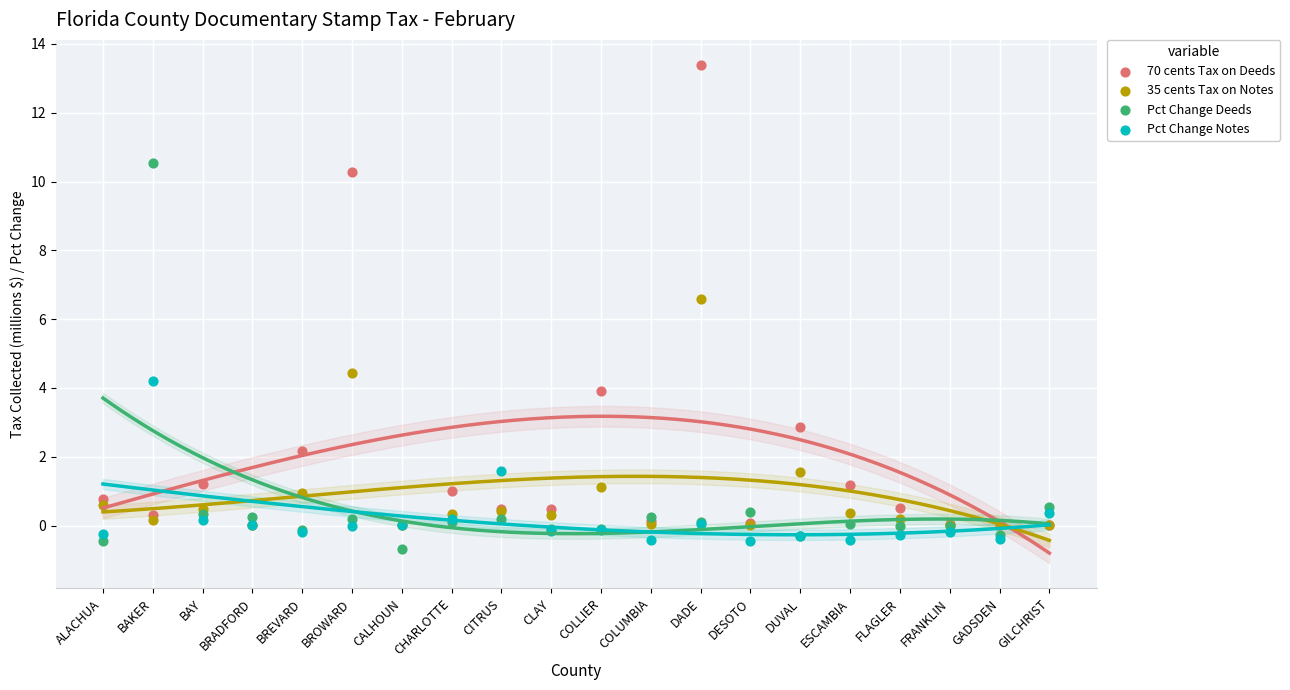

Which series reaches the minimum Y coordinate?

Pct Change Deeds